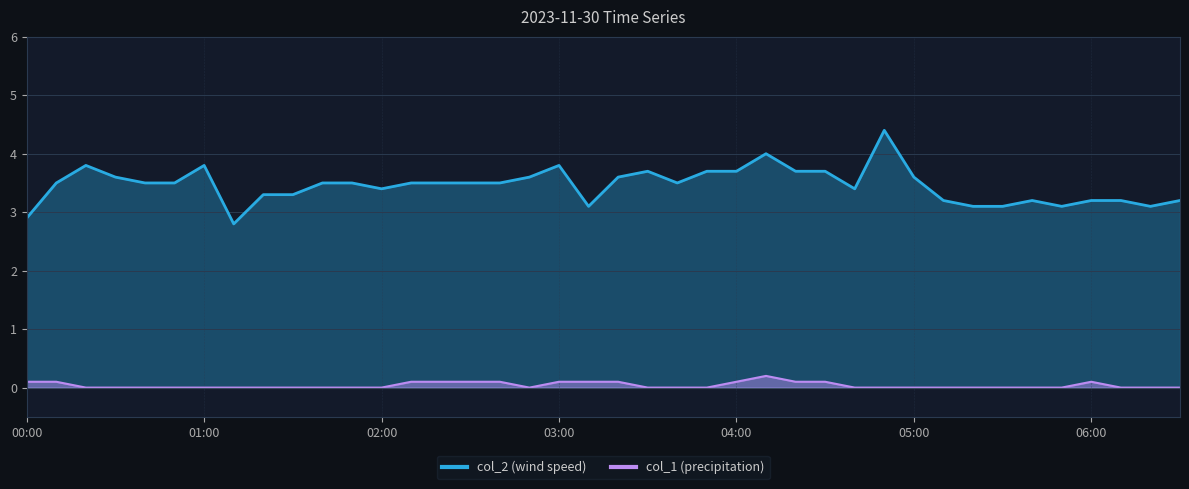

How many data points in col_1 are above 0?

14